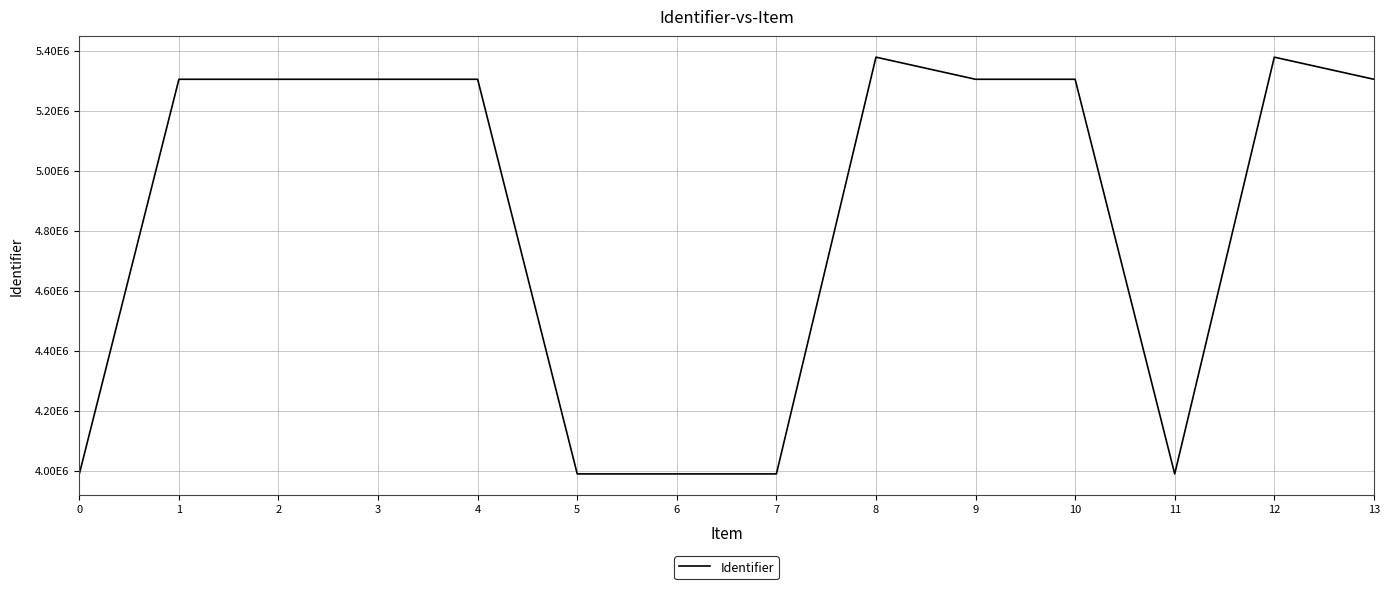

Does the chart display data point markers on the line(s)?

No